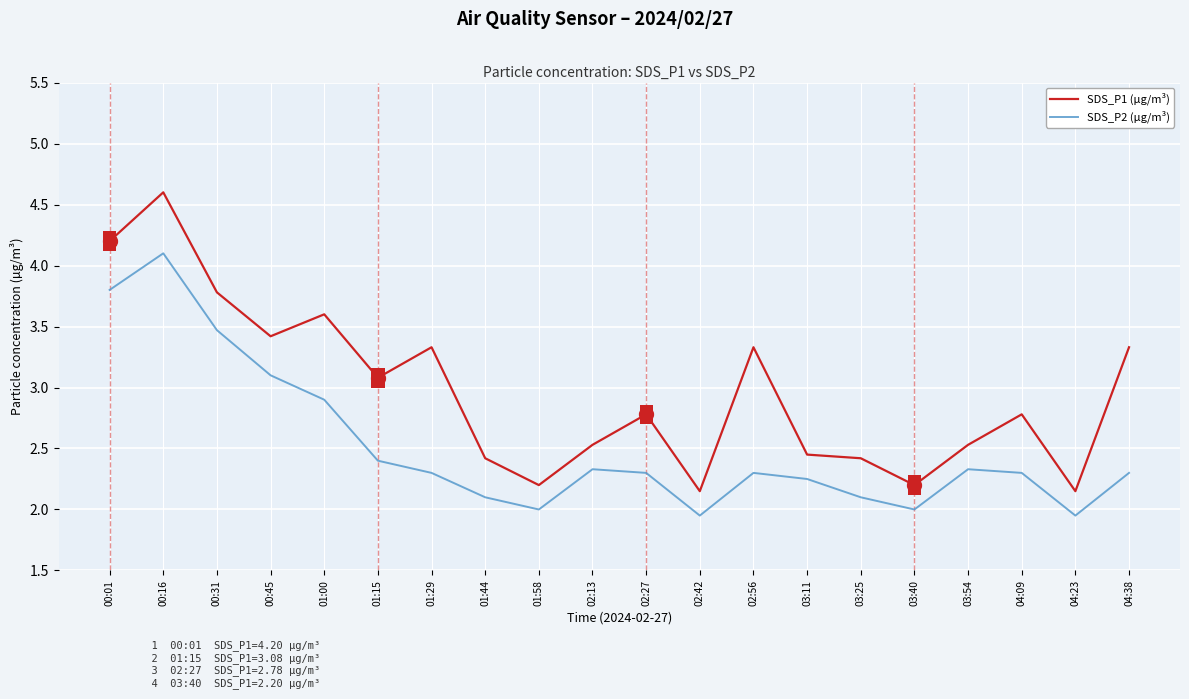

Where is the first local maximum for SDS_P2 (µg/m³)?

00:16